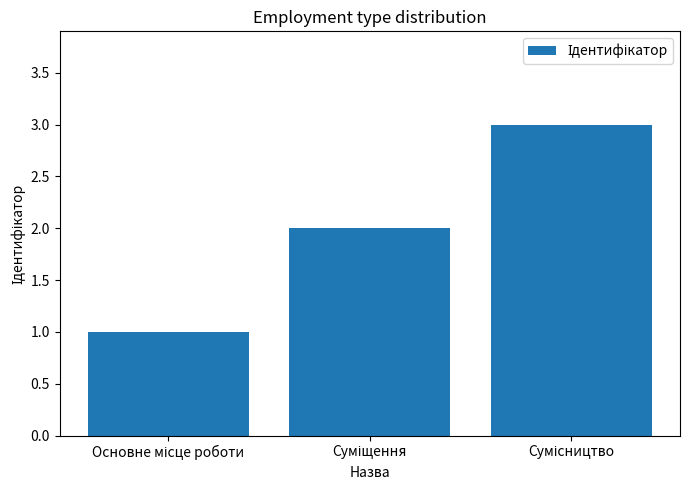

What is the sum of all values?

6